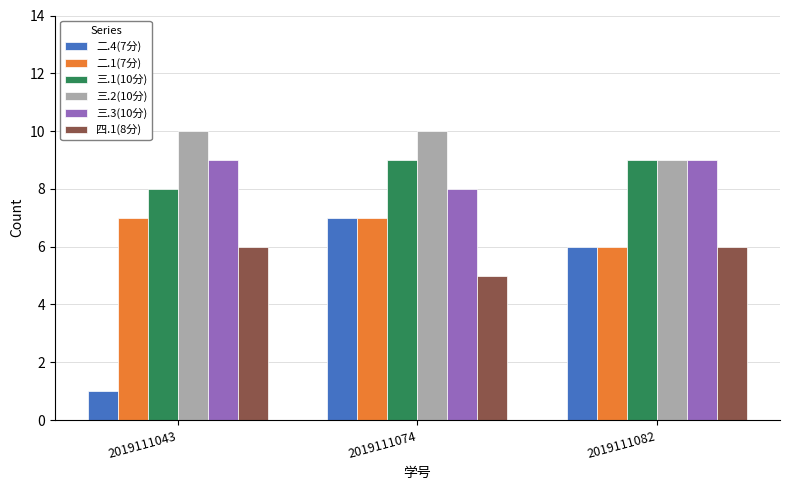

Reading left to right, list all the values displayed in this chart.

二.4(7分): 2019111043=1	2019111074=7	2019111082=6
二.1(7分): 2019111043=7	2019111074=7	2019111082=6
三.1(10分): 2019111043=8	2019111074=9	2019111082=9
三.2(10分): 2019111043=10	2019111074=10	2019111082=9
三.3(10分): 2019111043=9	2019111074=8	2019111082=9
四.1(8分): 2019111043=6	2019111074=5	2019111082=6